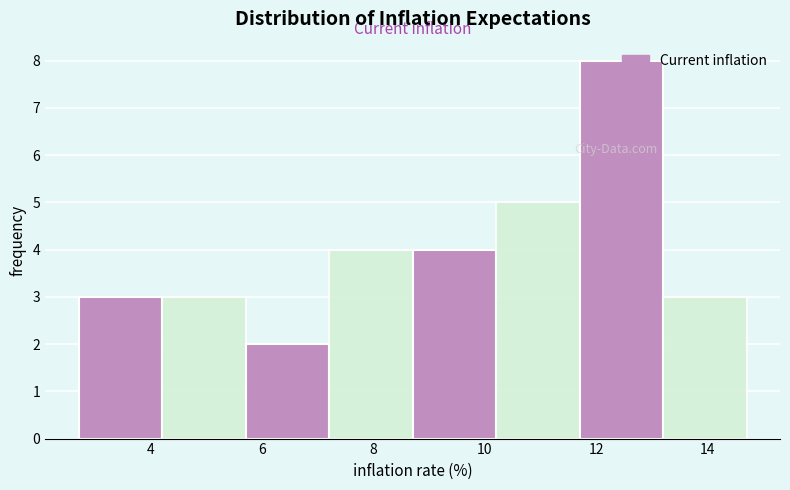

How tall is the bar that spans 2.7 to 4.2 on the x-axis? Neither the bar edges nor the heights are printed on the chart, so give them approximately, as read against the axes.

3